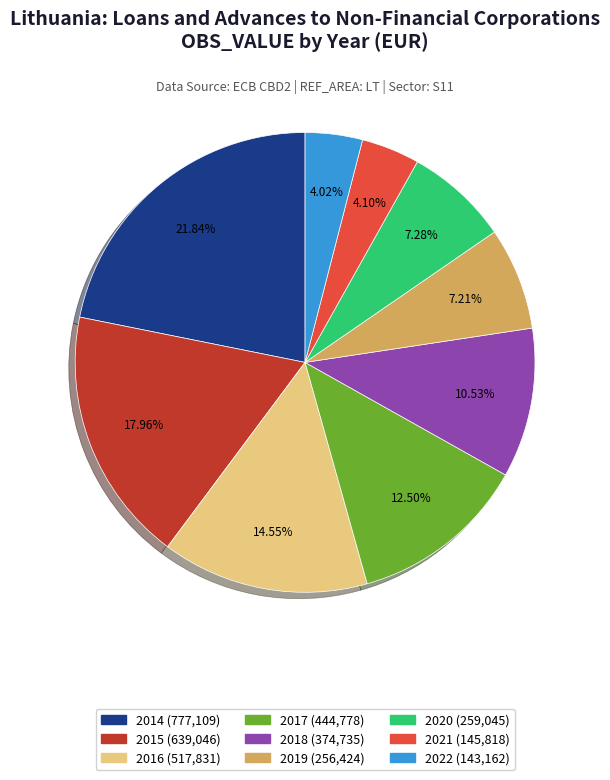

How many slices are in this pie chart?

9